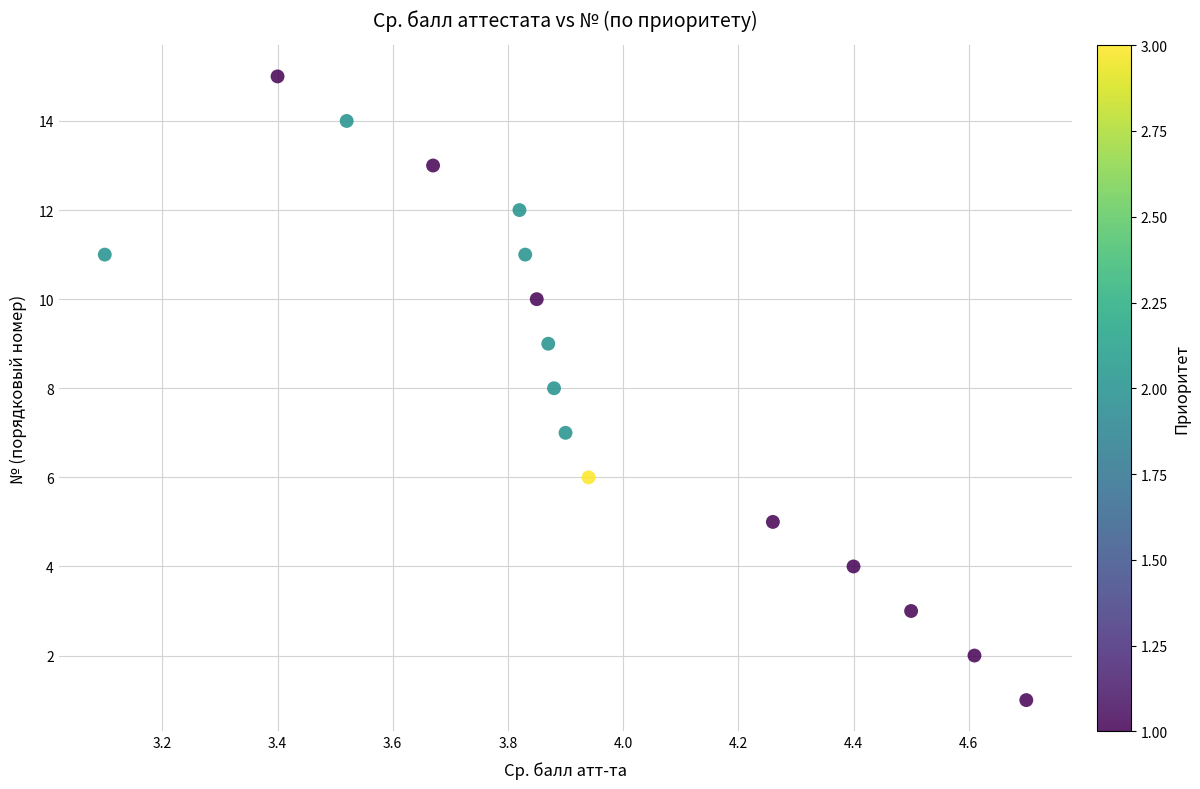

What is the range of Y values (max minus min)?

14